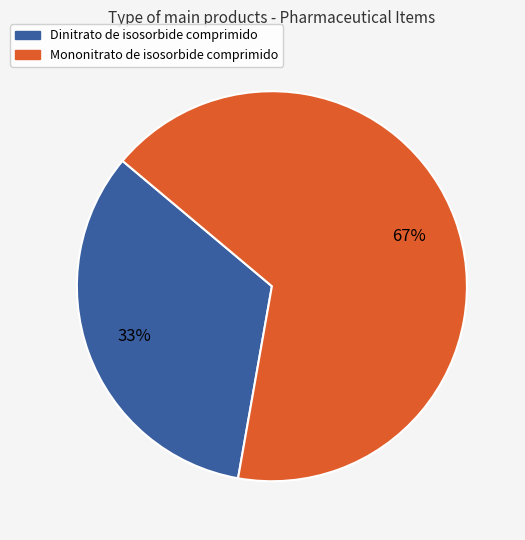

Combined, do Dinitrato de isosorbide comprimido and Mononitrato de isosorbide comprimido account for over 50%?

Yes